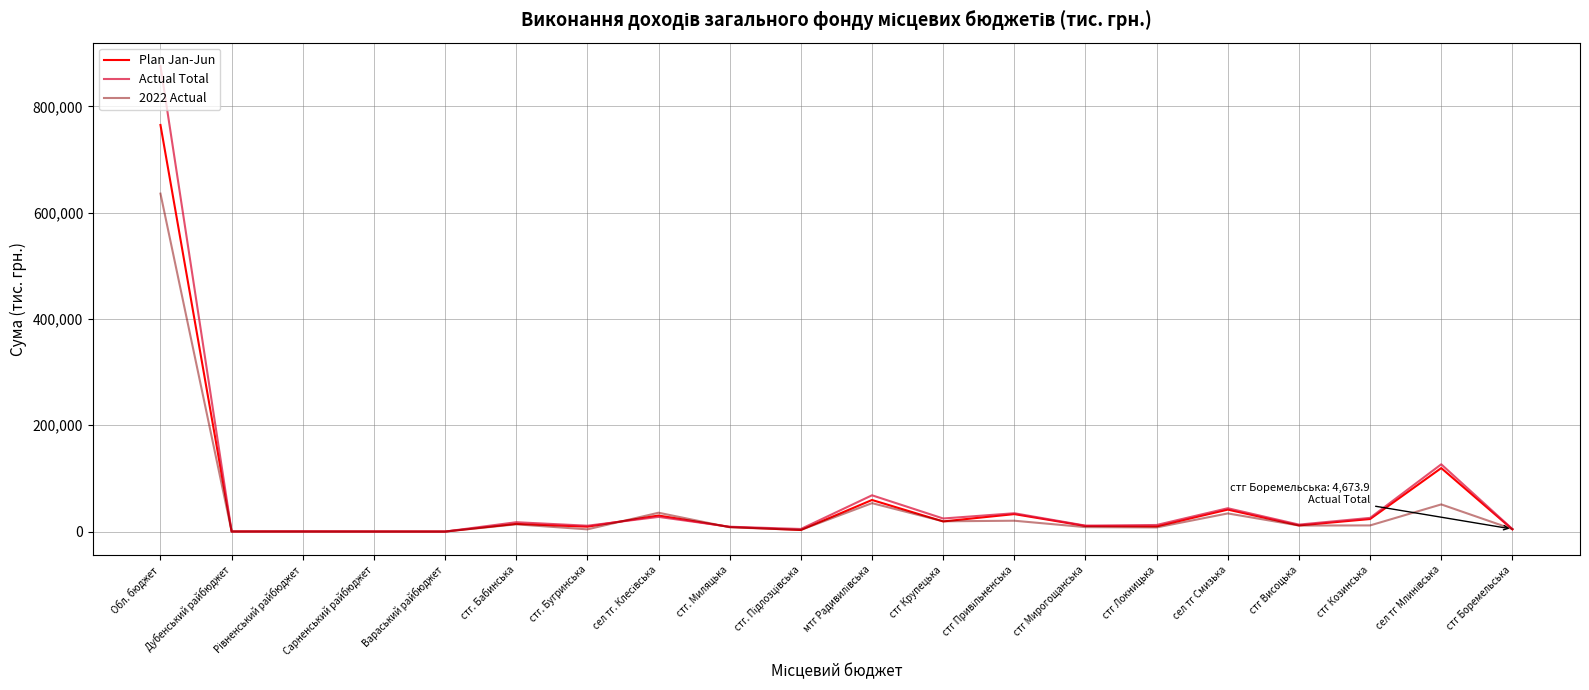

How many lines are shown in the chart?

3